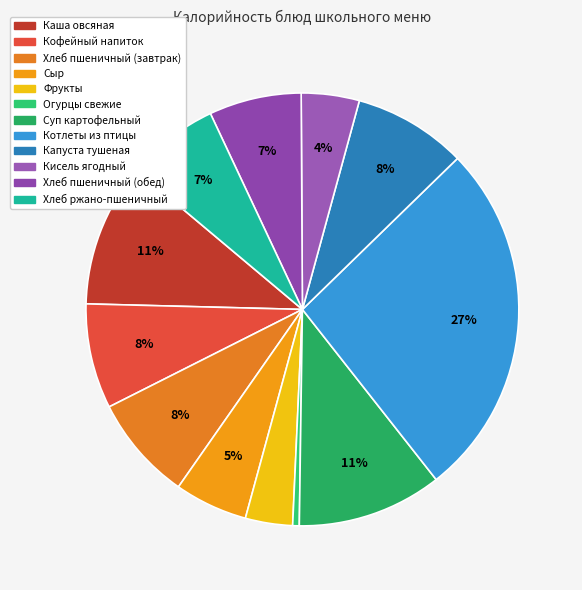

Count the number of slices in the pie.

12